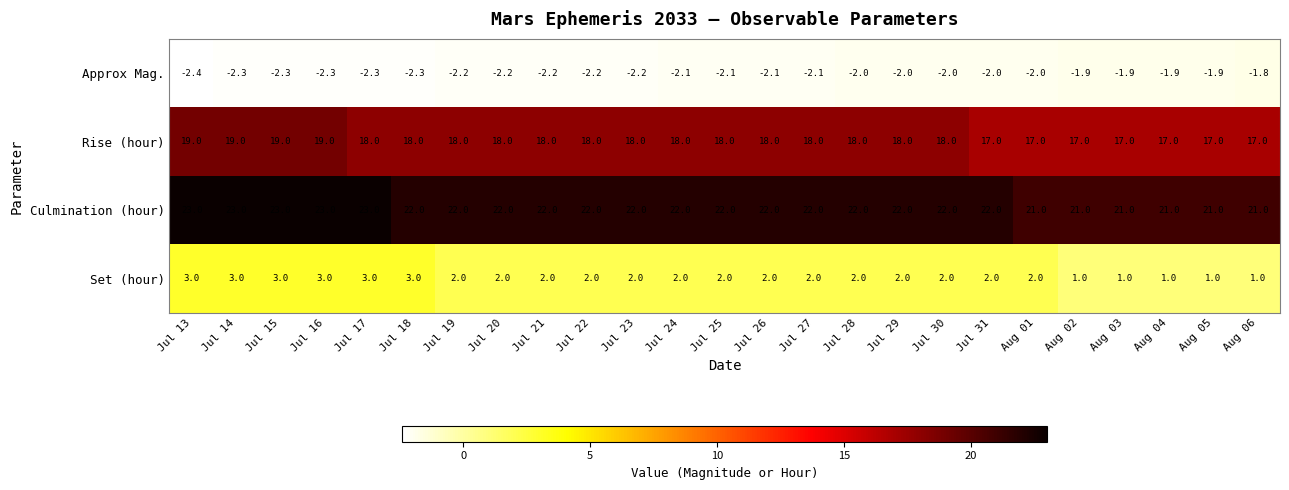

At which category does the chart reach its minimum across all series?

Jul 13